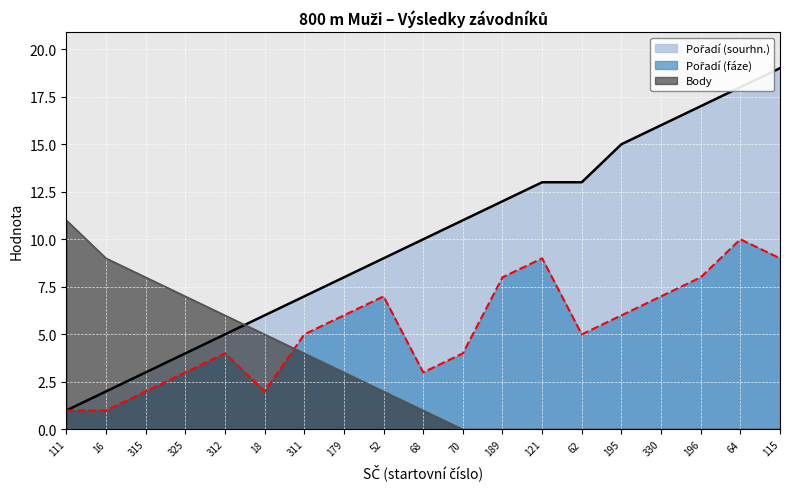

True or false: Body and Pořadí (sourhn.) cross at least once.

True